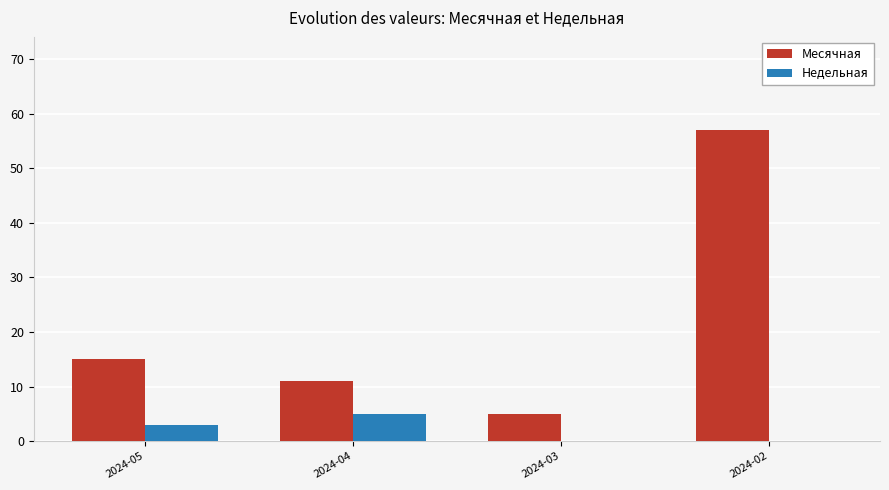

The value of Недельная at 2024-02 is 0. True or false?

True